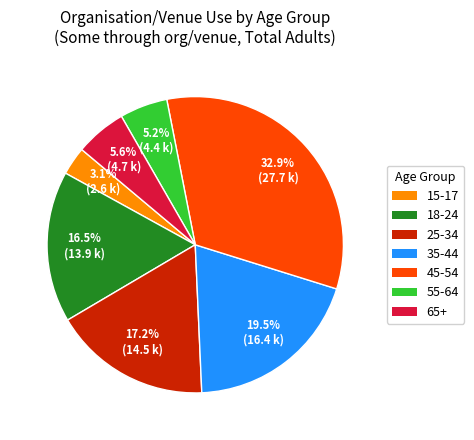

What is the largest slice in the pie chart?

45-54